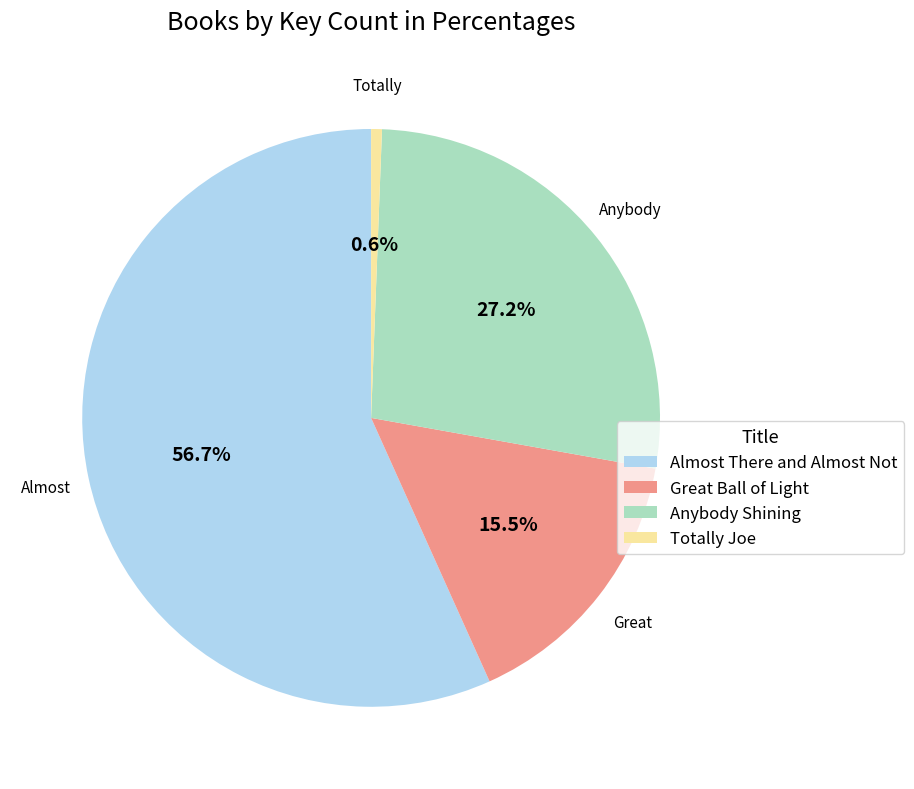

How many segments does this pie chart have?

4